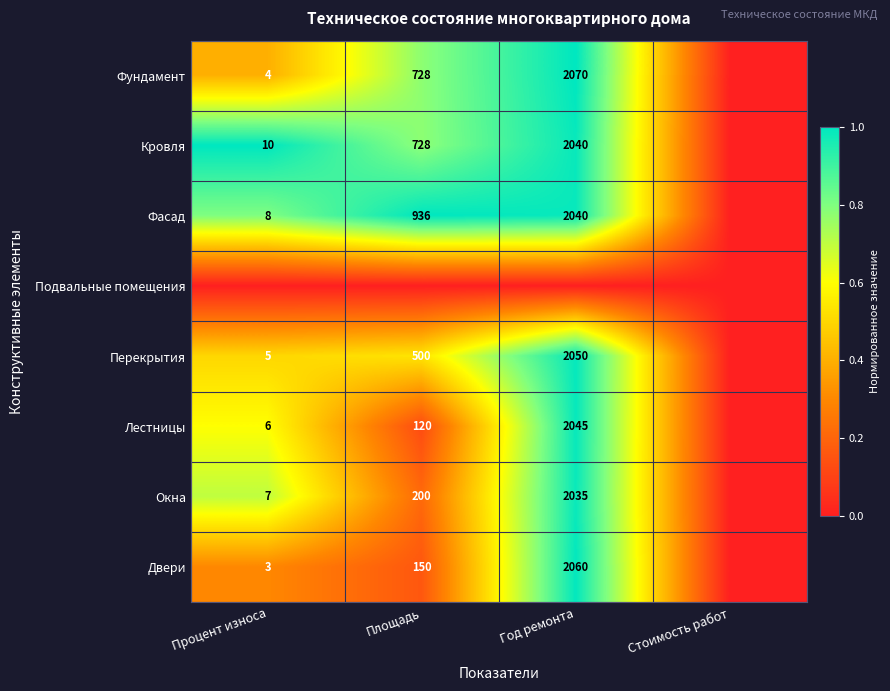

What is the spread (max minus min) of values at Год ремонта?

1.0